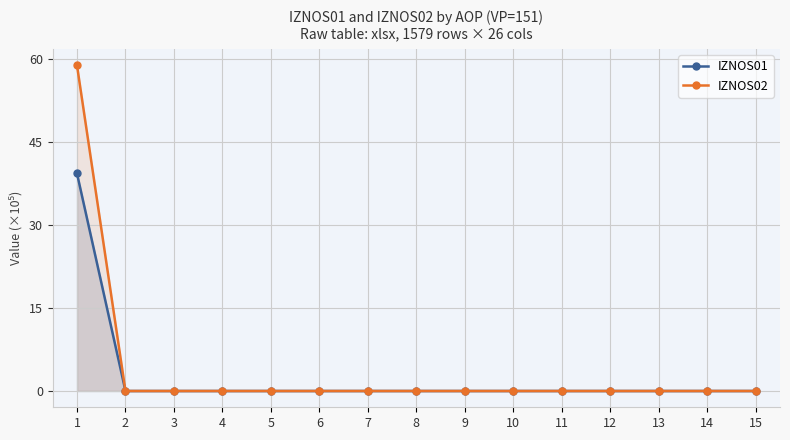

List the labels in order of IZNOS02 value, smallest first.

2, 3, 4, 5, 6, 7, 8, 9, 10, 11, 12, 13, 14, 15, 1